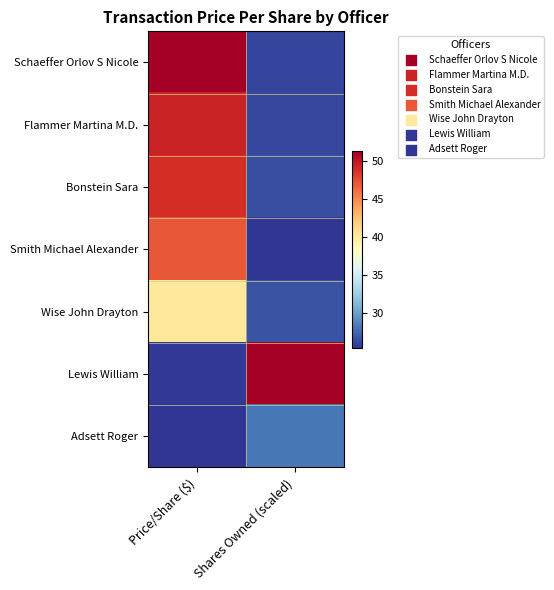

Which series has the largest range (max minus min)?

Lewis William